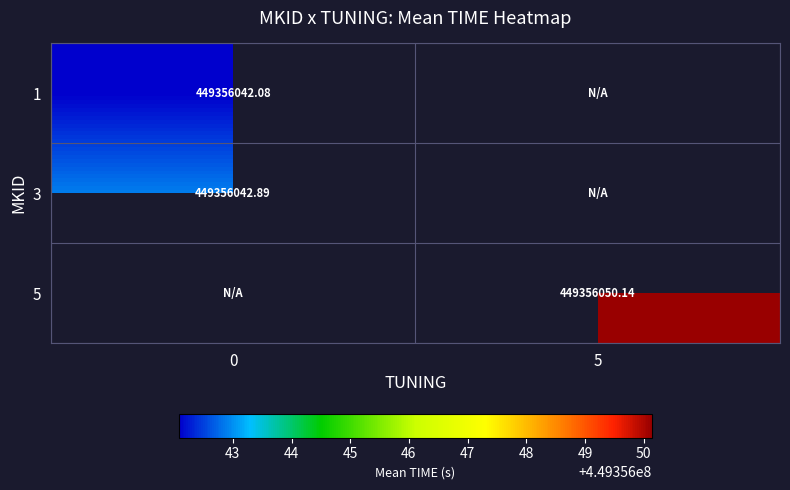

Which series changed the most between 0 and 5?

5